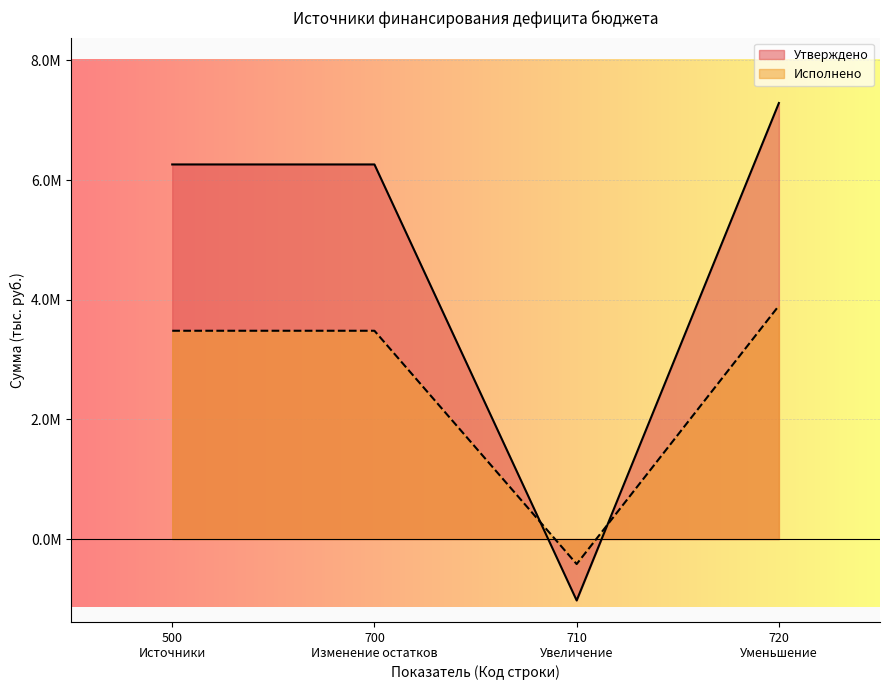

List the series in order of their overall mean, highest first.

Утверждено, Исполнено